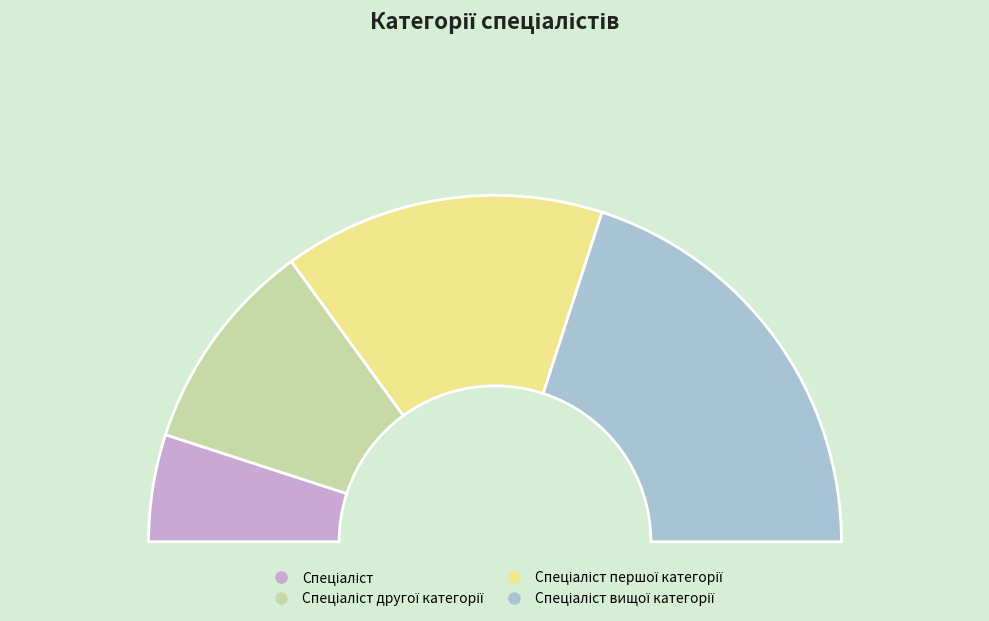

Does Спеціаліст account for over 50% of the chart?

No